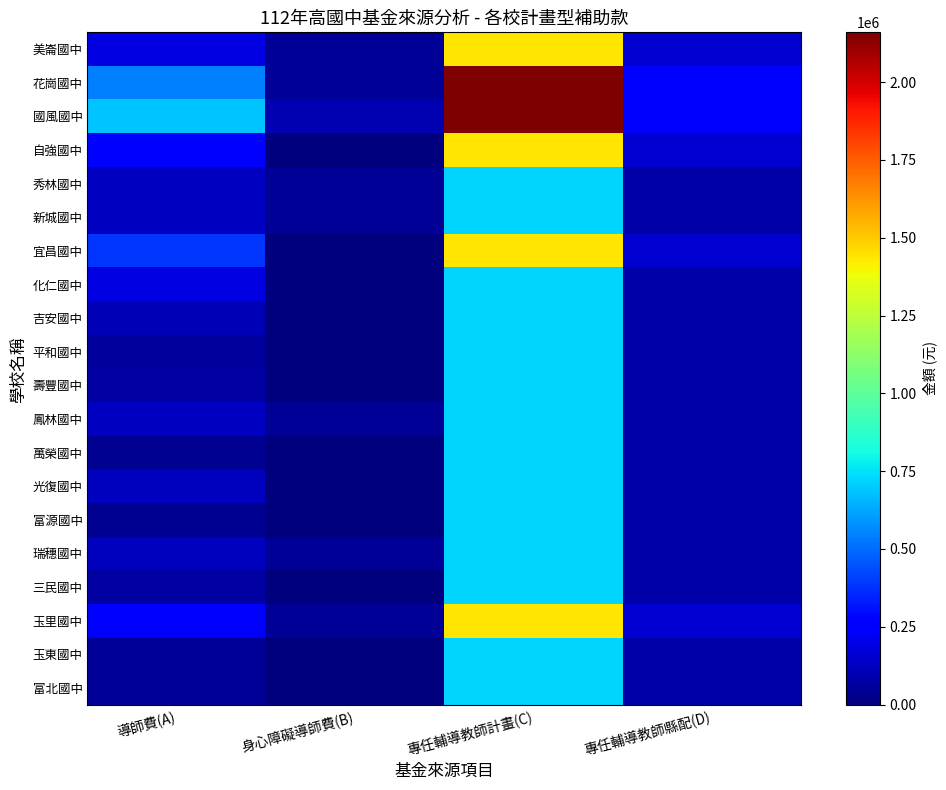

At which category is the sum across all series the highest?

專任輔導教師計畫(C)